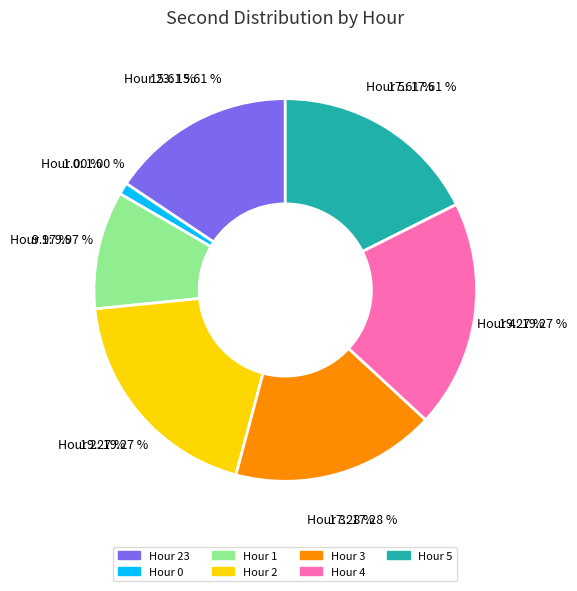

How much of the chart is everything except Hour 5?

82.4%